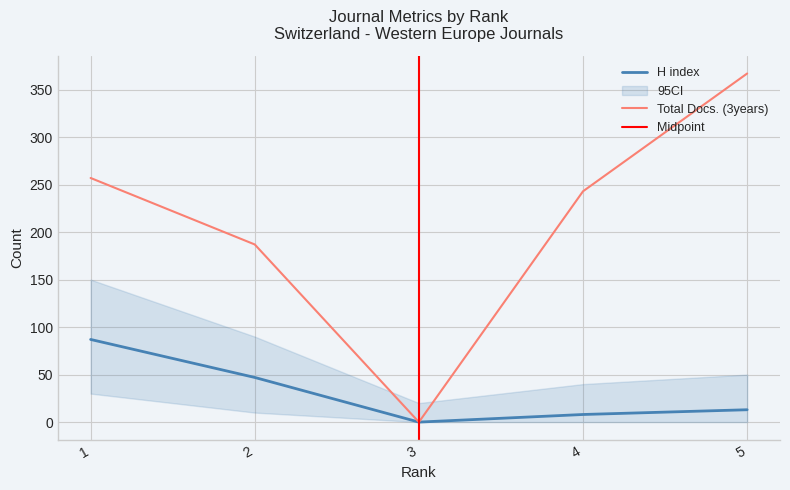

Reading left to right, transcribe all the data shown in this chart.

H index: 87	47	0	8	13
Total Docs. (3years): 257	187	0	243	367